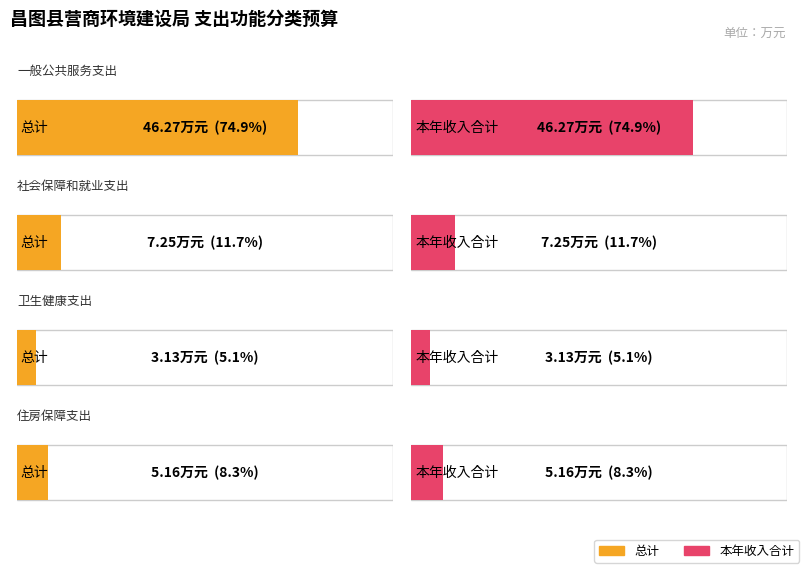

Read the 总计 value at 社会保障和就业支出.

7.2